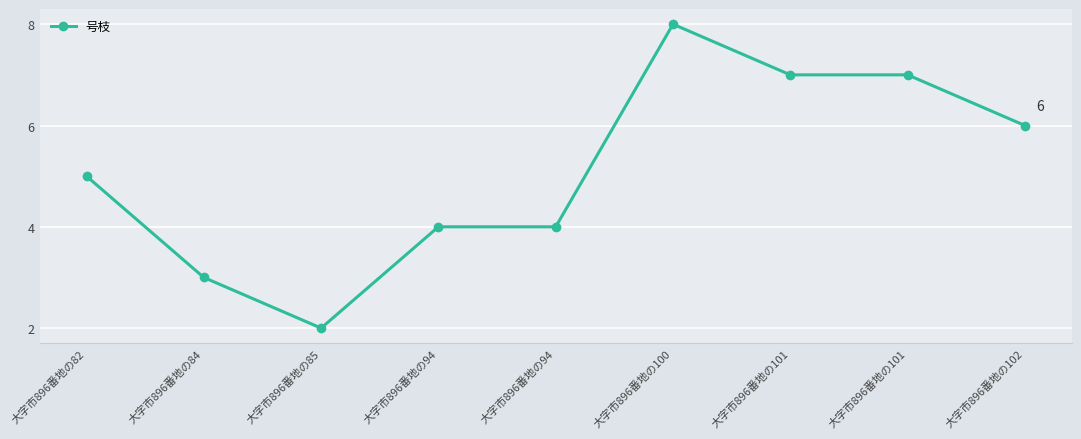

Is this an area chart (filled region under the line)?

No